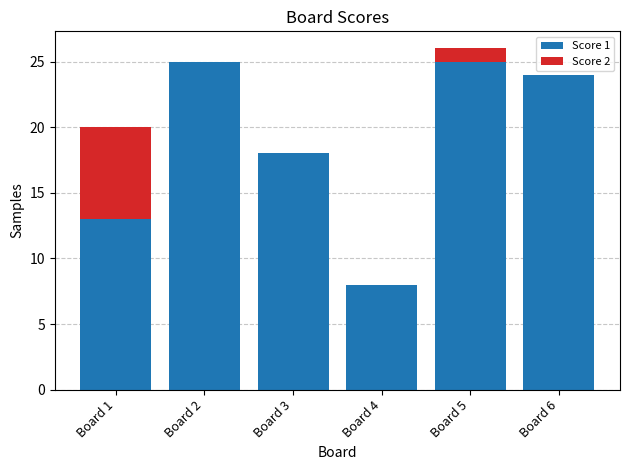

What is the highest value of the Score 1 series?

25